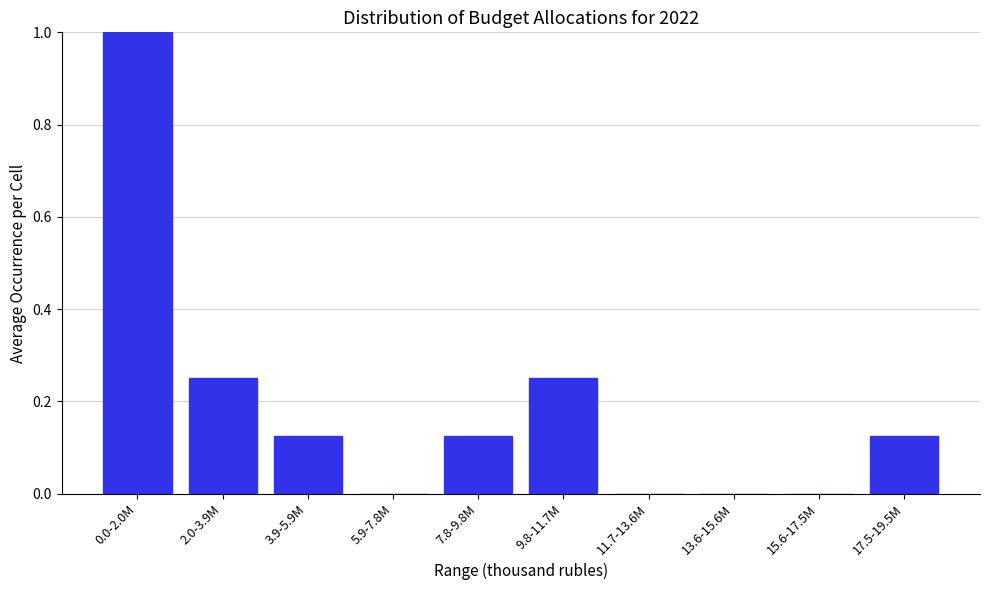

Which label corresponds to the largest value in the chart?

0.0-2.0M